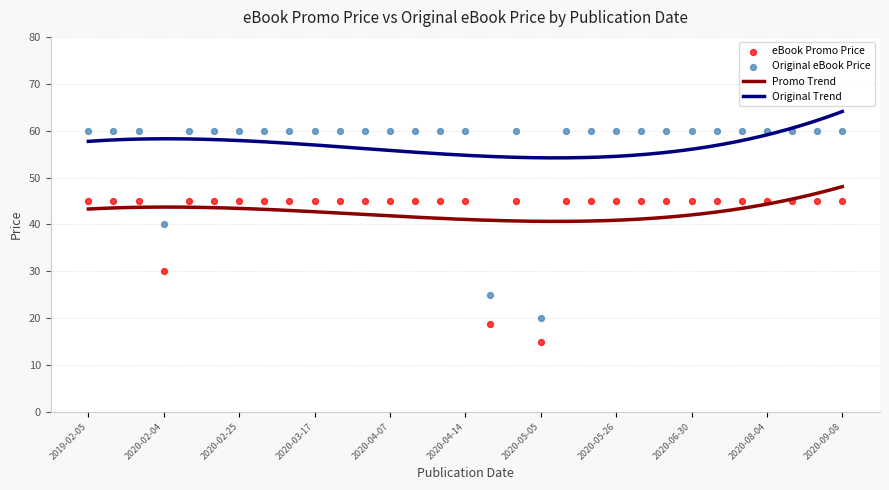

Which series has the largest Y range (max minus min)?

Original eBook Price